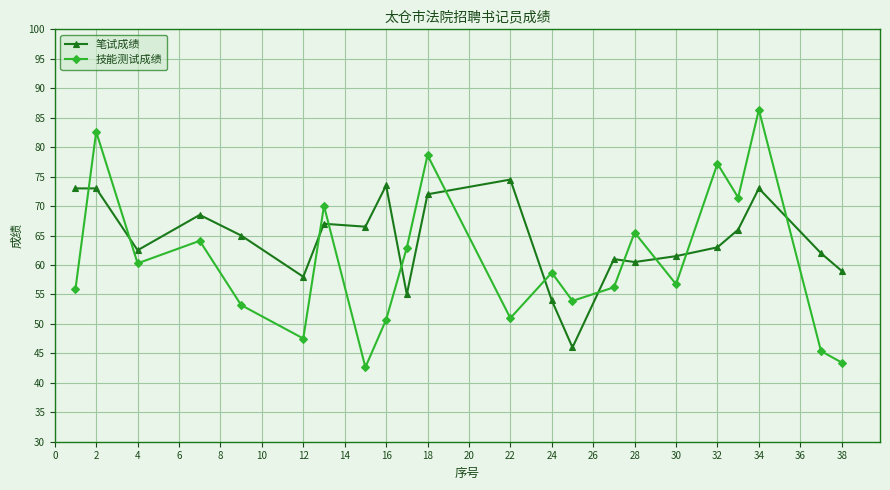

Which series has the widest spread of values?

技能测试成绩